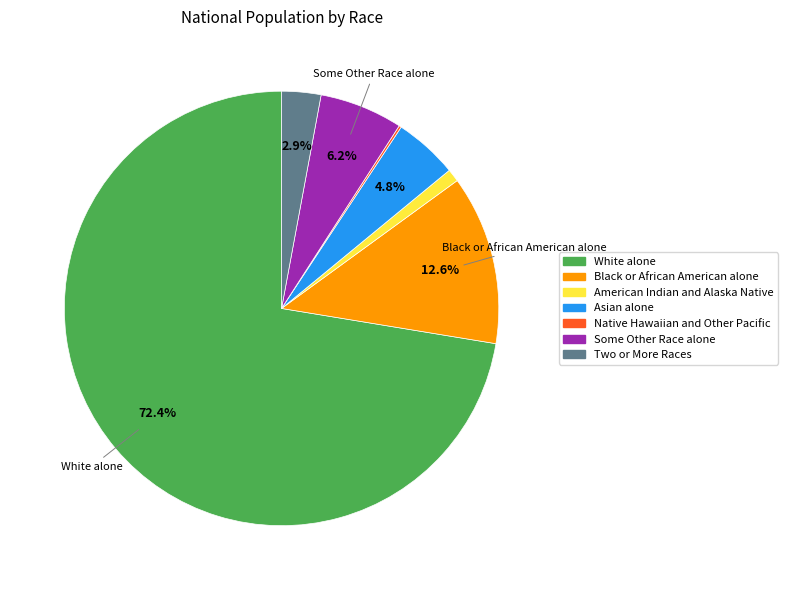

What percentage do Asian alone and Two or More Races together represent?

7.7%